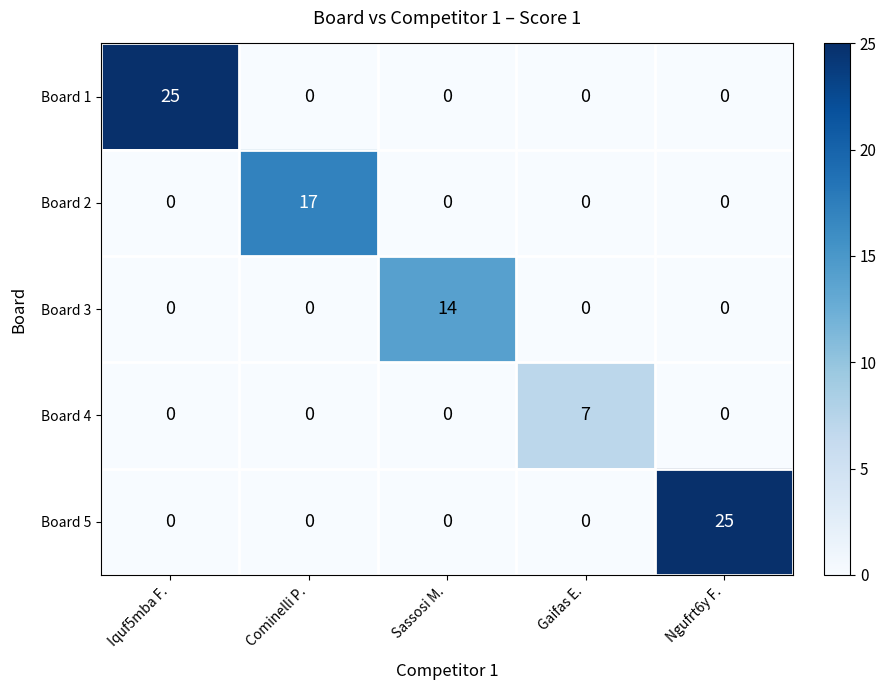

Between Sassosi M. and Gaifas E., which series saw the biggest shift?

Board 3